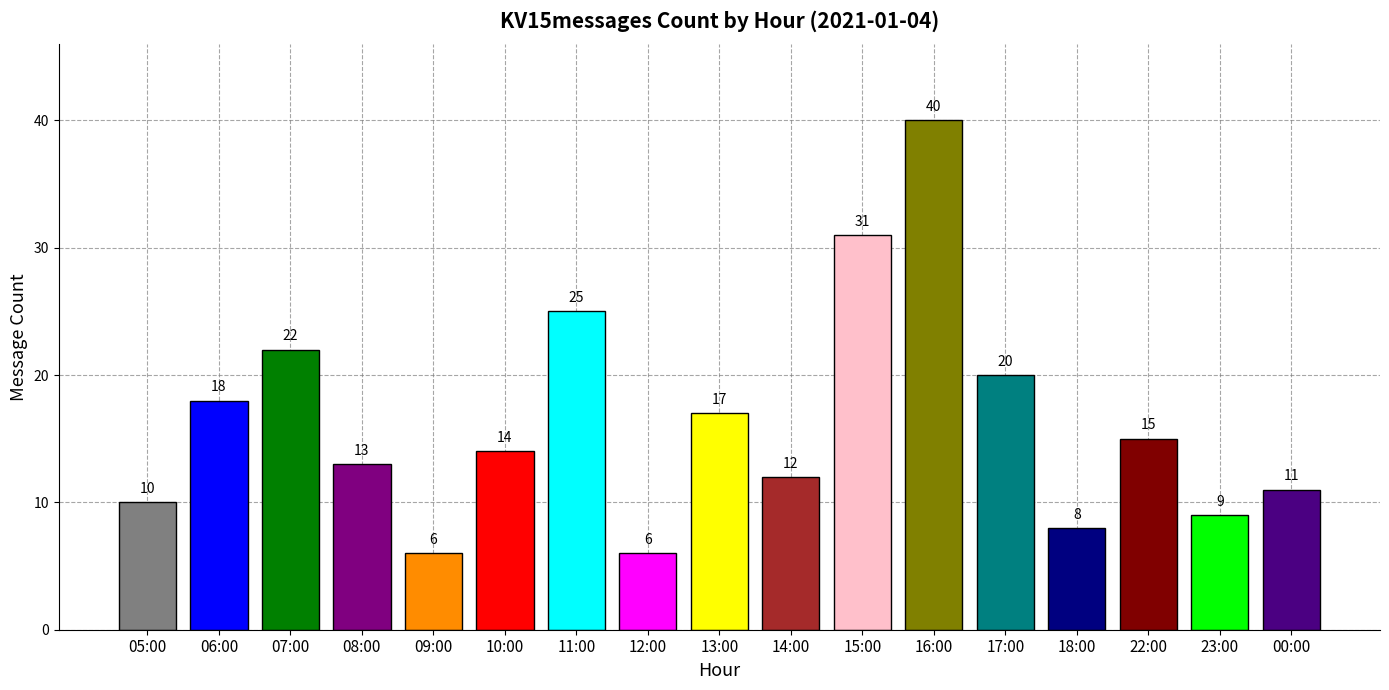

Are the bars horizontal?

No